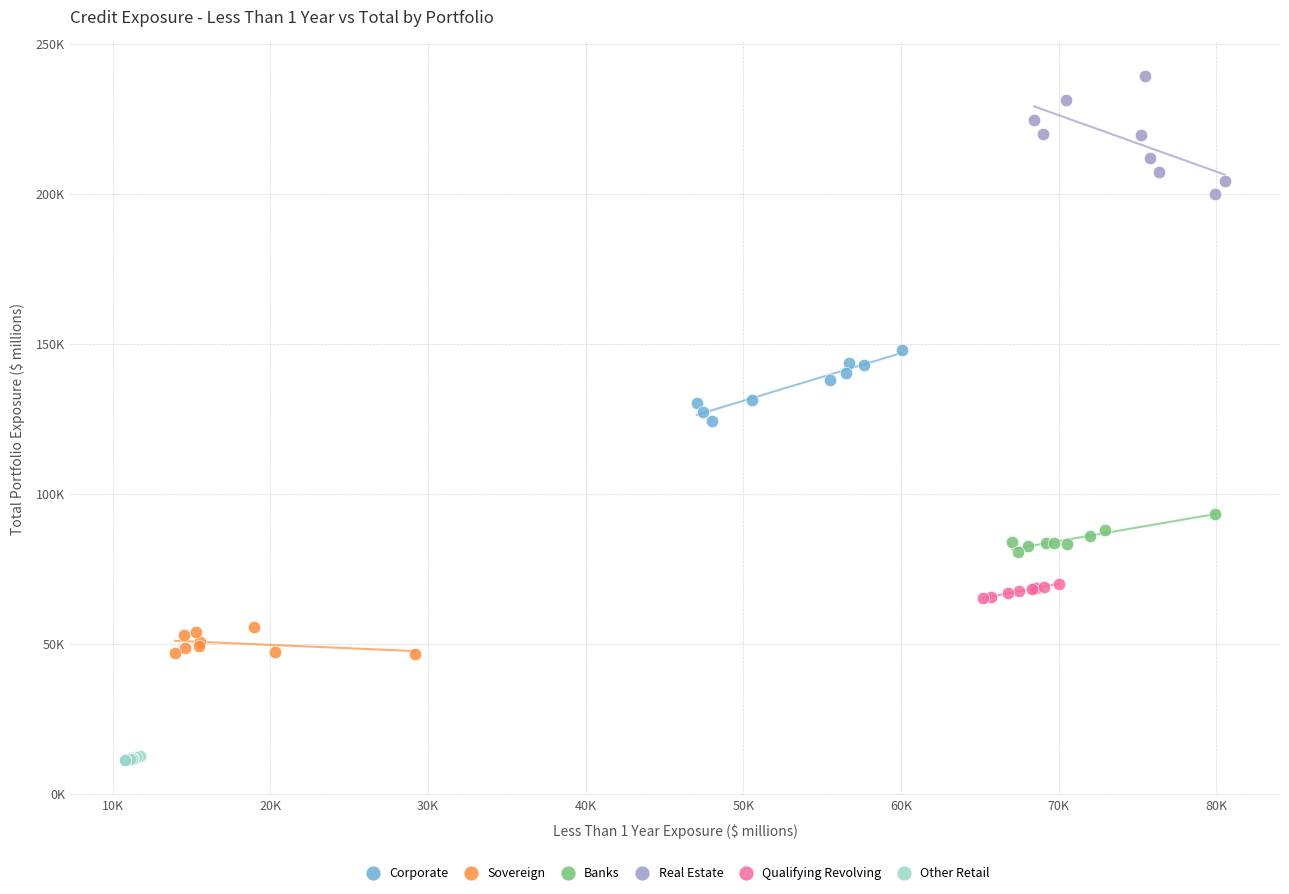

What are all the series names shown in the legend?

Corporate, Sovereign, Banks, Real Estate, Qualifying Revolving, Other Retail